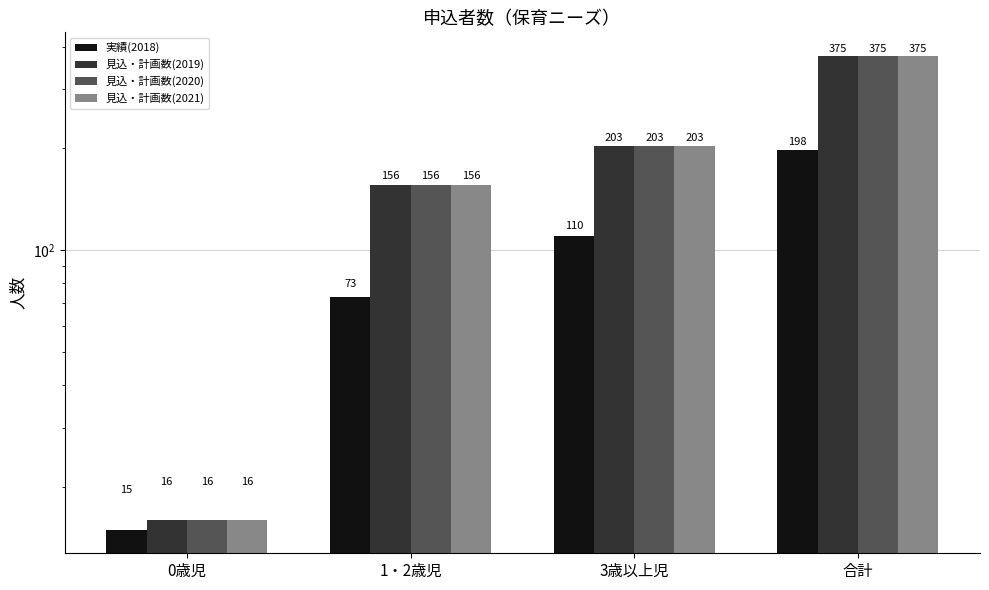

What is the label of the 4th bar from the right?

0歳児